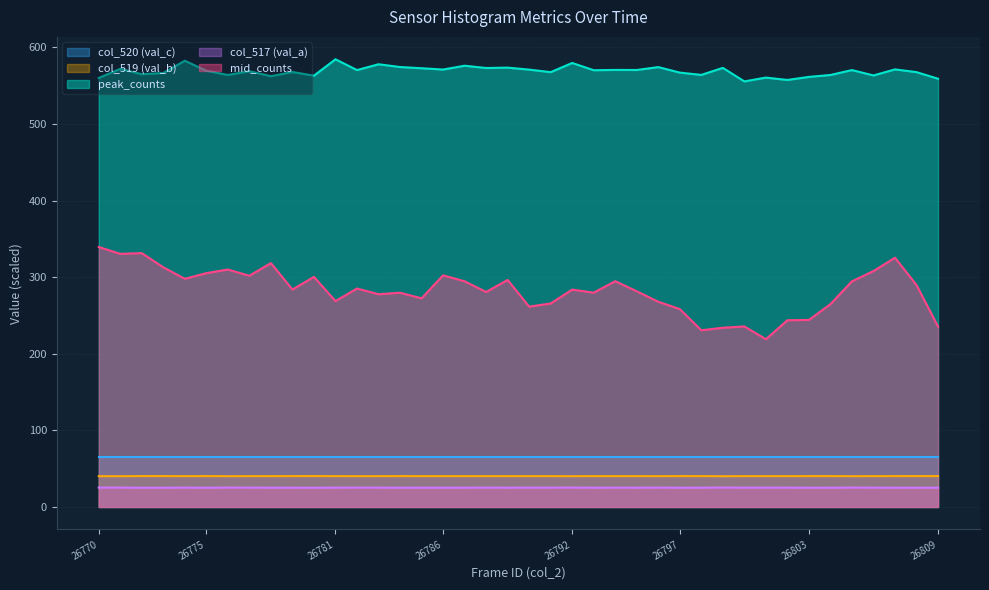

Does the chart have visible grid lines?

Yes